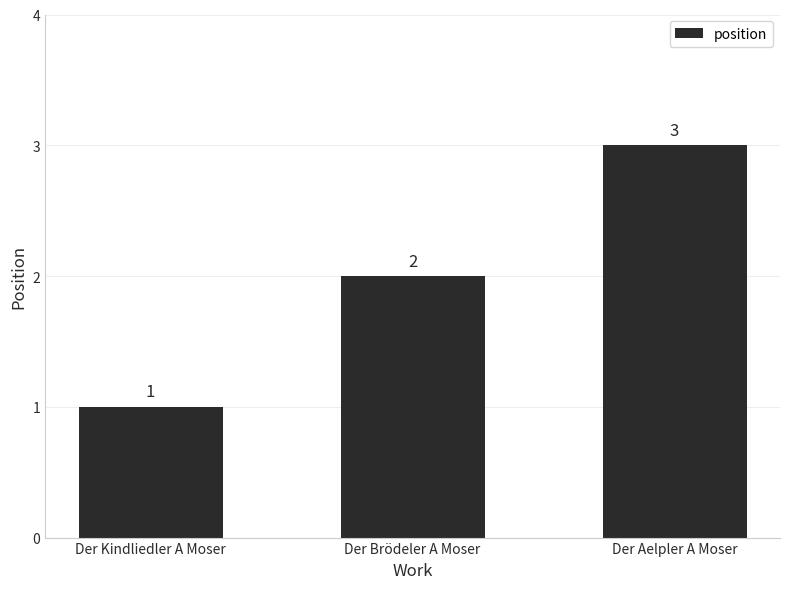

What is the change in value from Der Kindliedler A Moser to Der Aelpler A Moser?

+2